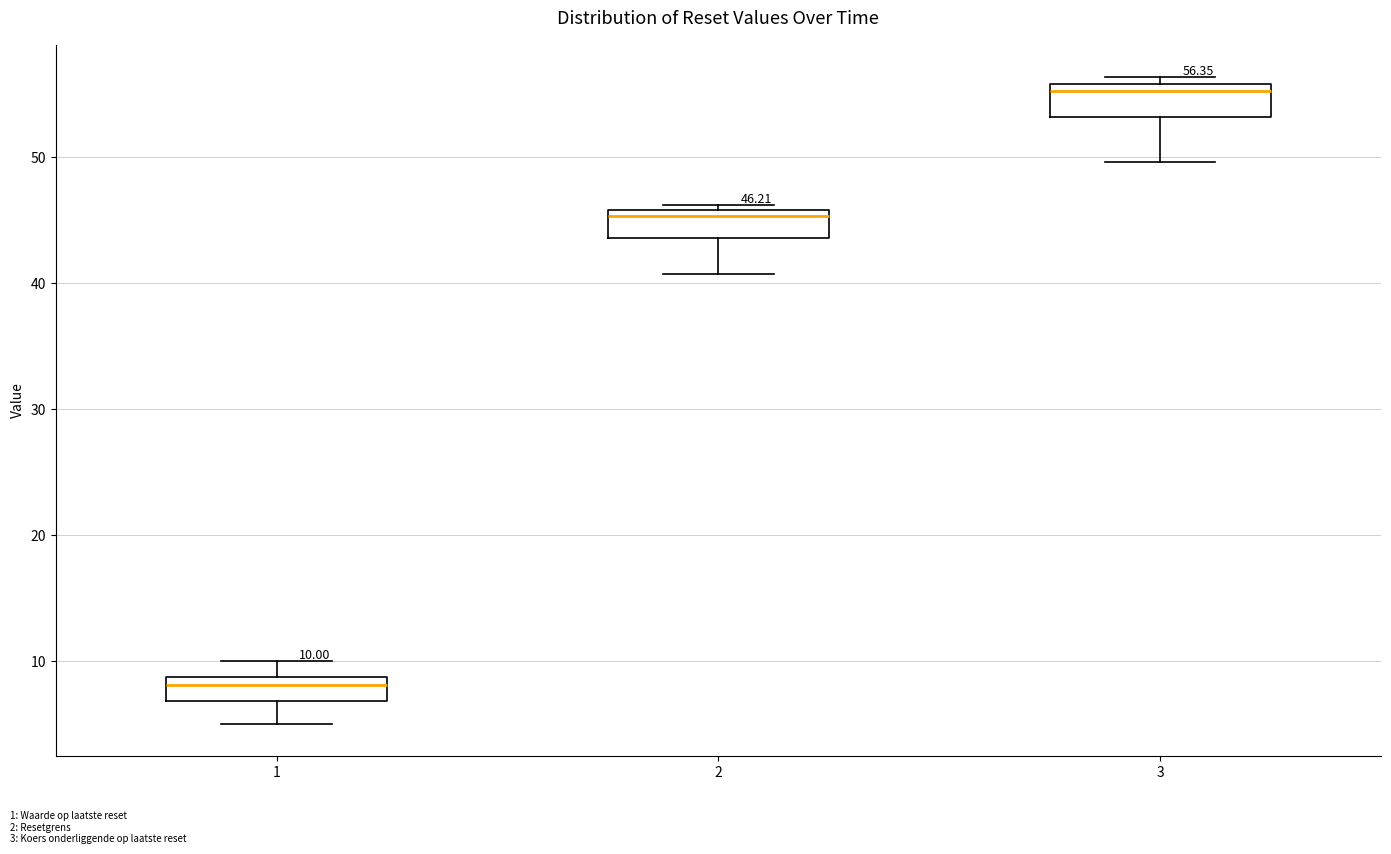

Which box has the highest median line?

3